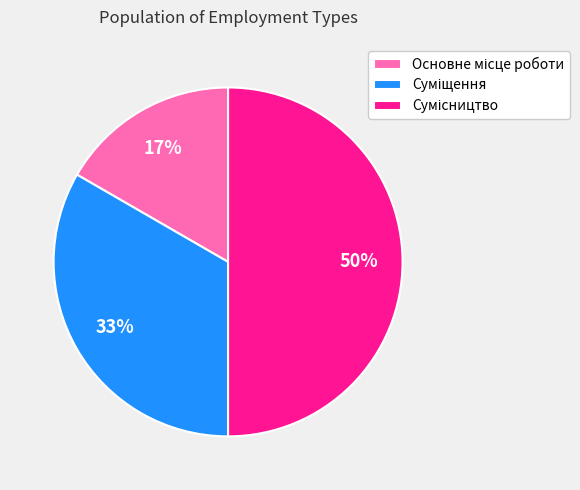

Count the number of slices in the pie.

3